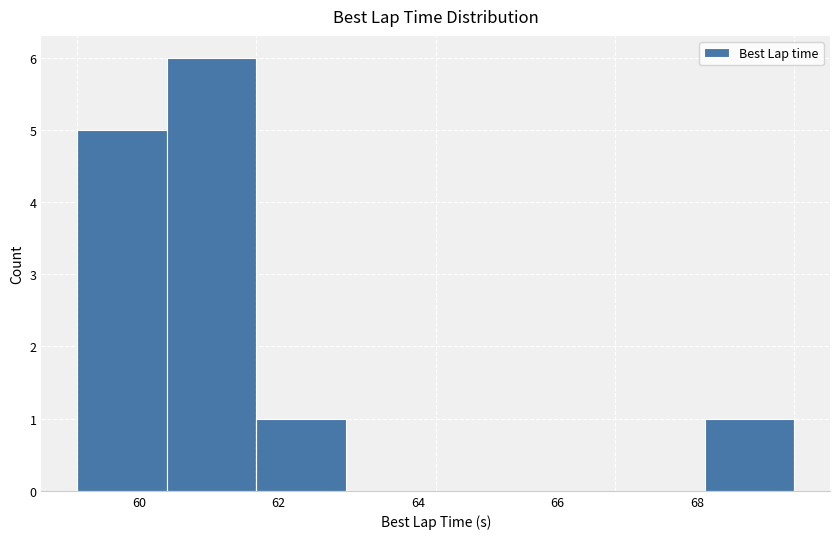

Reading left to right, transcribe this chart: for each bar, give the range it covers on the x-axis and its height. Neither the bar edges nor the heights are printed on the chart, so give them approximately, as read against the axes.

59.2 to 60.4: 5
60.4 to 61.6: 6
61.6 to 63.0: 1
63.0 to 64.2: 0
64.2 to 65.6: 0
65.6 to 66.8: 0
66.8 to 68.2: 0
68.2 to 69.4: 1